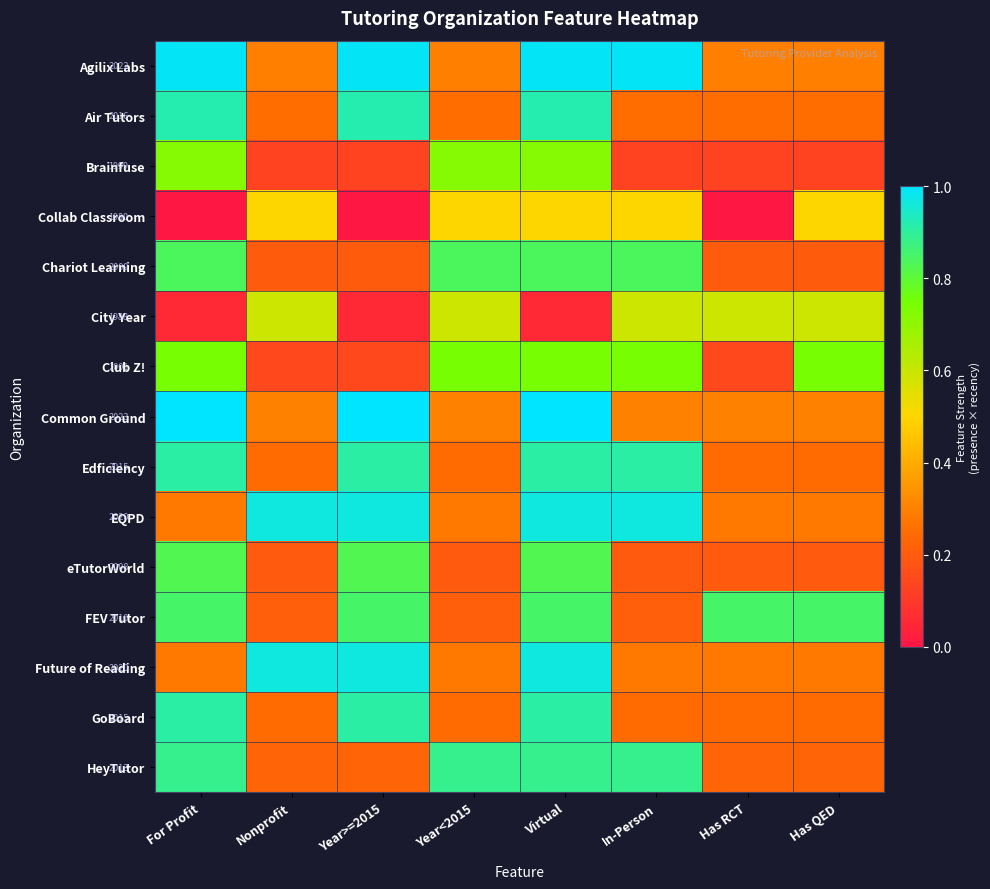

The value of Air Tutors at Nonprofit is 0.1. True or false?

False